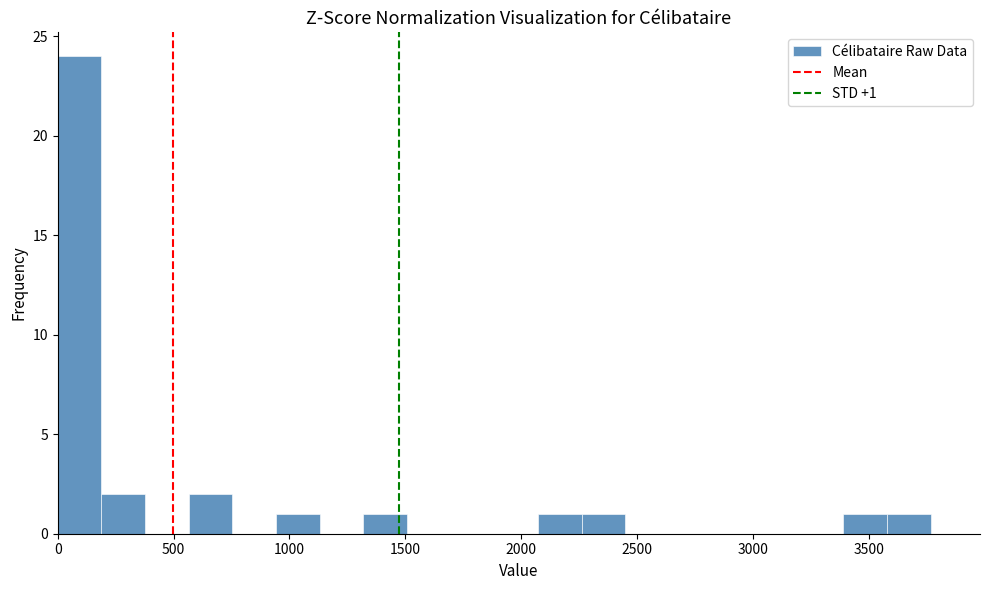

Around what value on the x-axis is the tallest bar? Give the approximate position of its centre, as read against the axis.

100